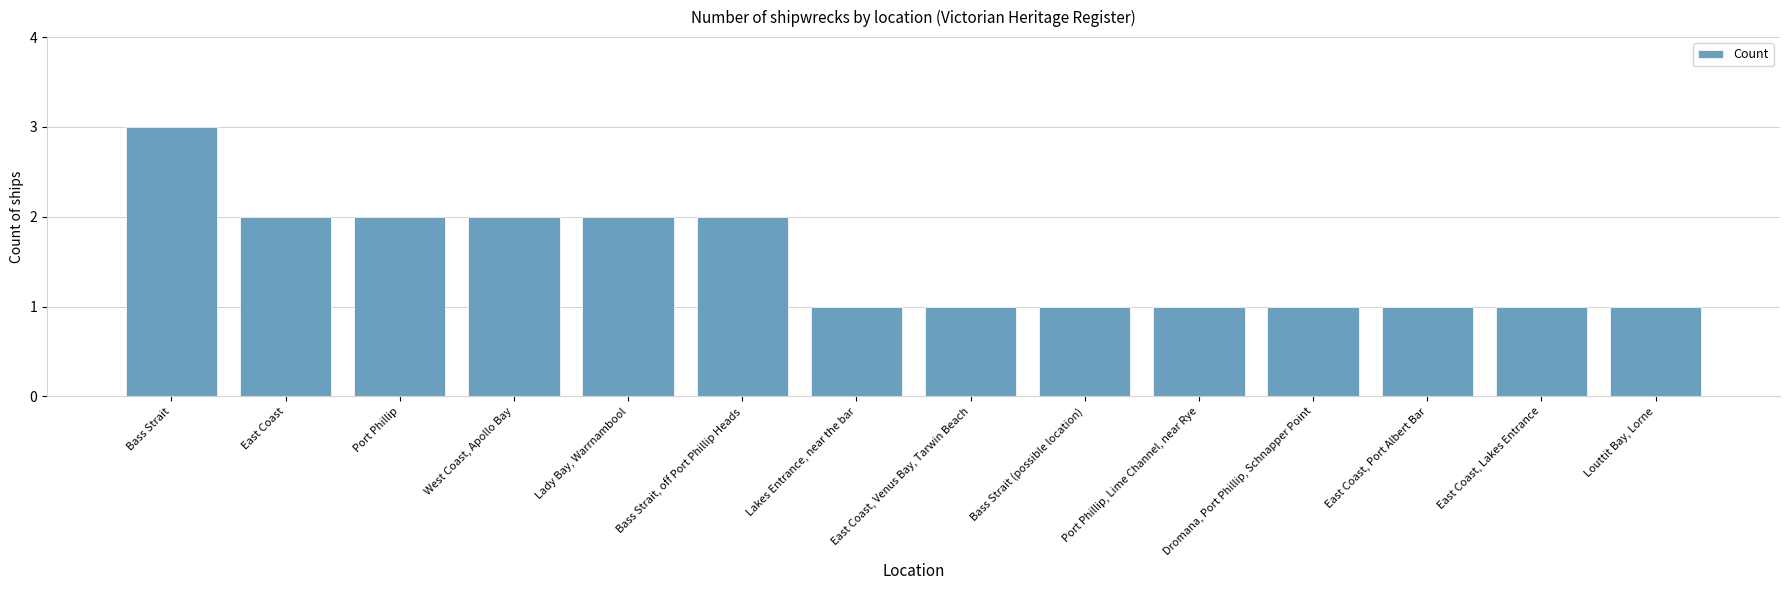

What is the difference between the maximum and second lowest values?

2